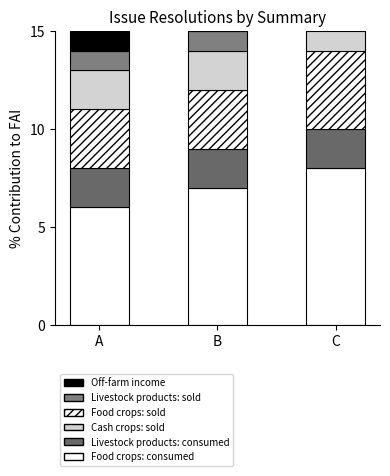

How many positive values does the Off-farm income series have?

1